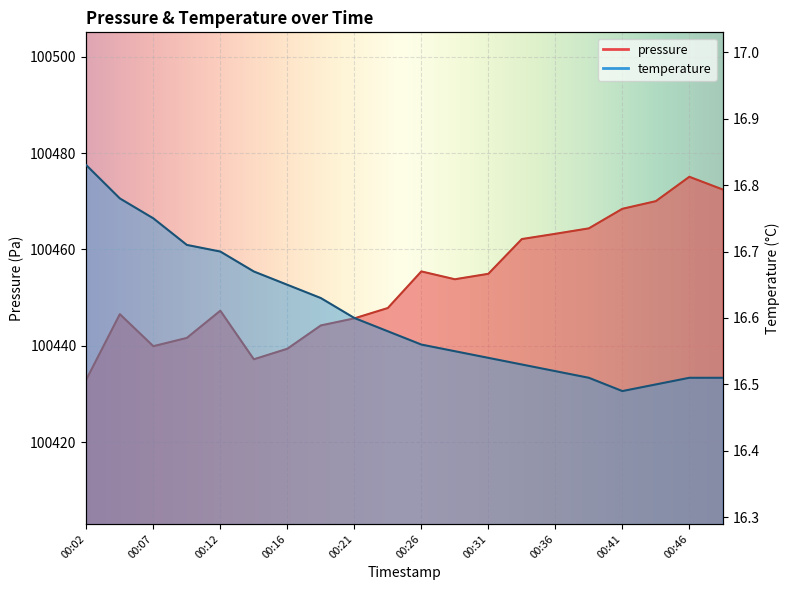

True or false: pressure has a value of 100446.6 at 00:04.

True